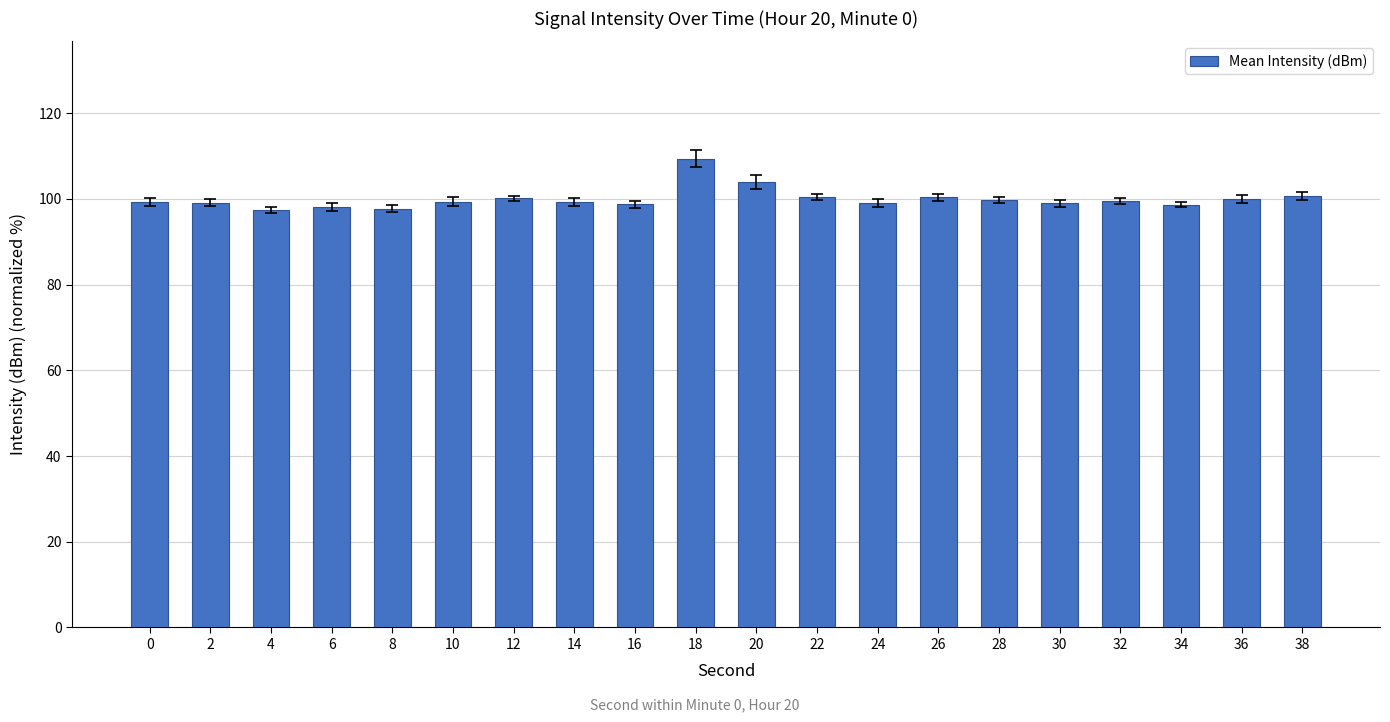

Does the chart contain stacked bars?

No